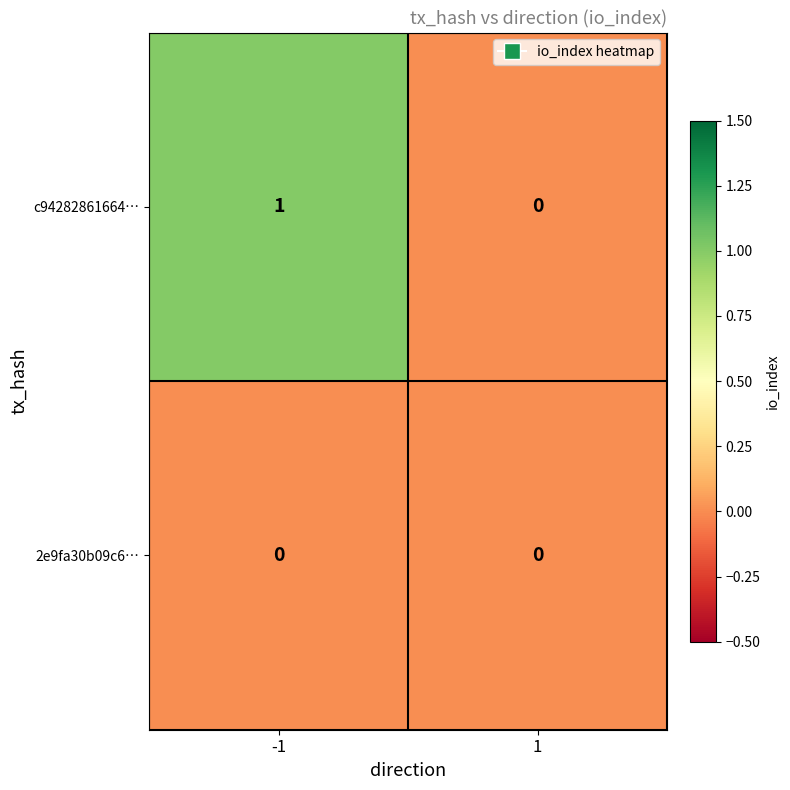

Rank the series by their maximum value, from highest to lowest.

c94282861664…, 2e9fa30b09c6…